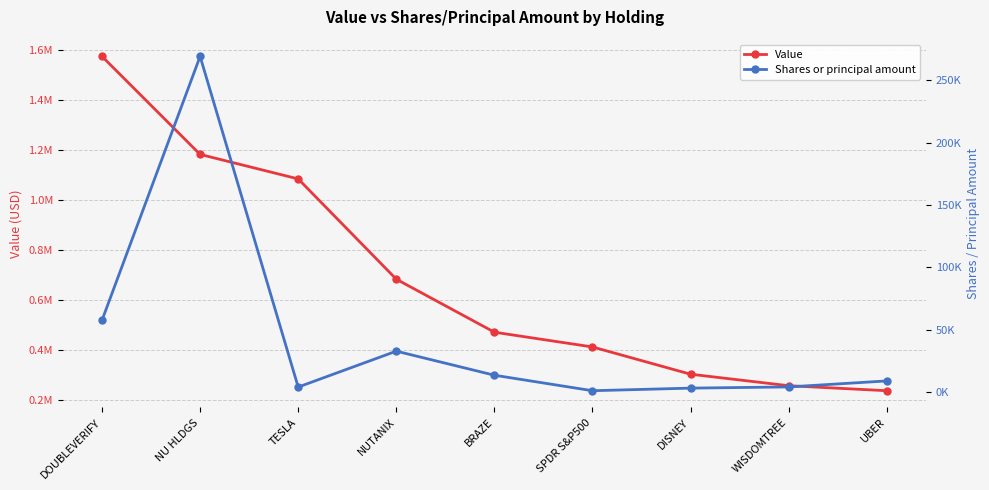

How many lines are shown in the chart?

2